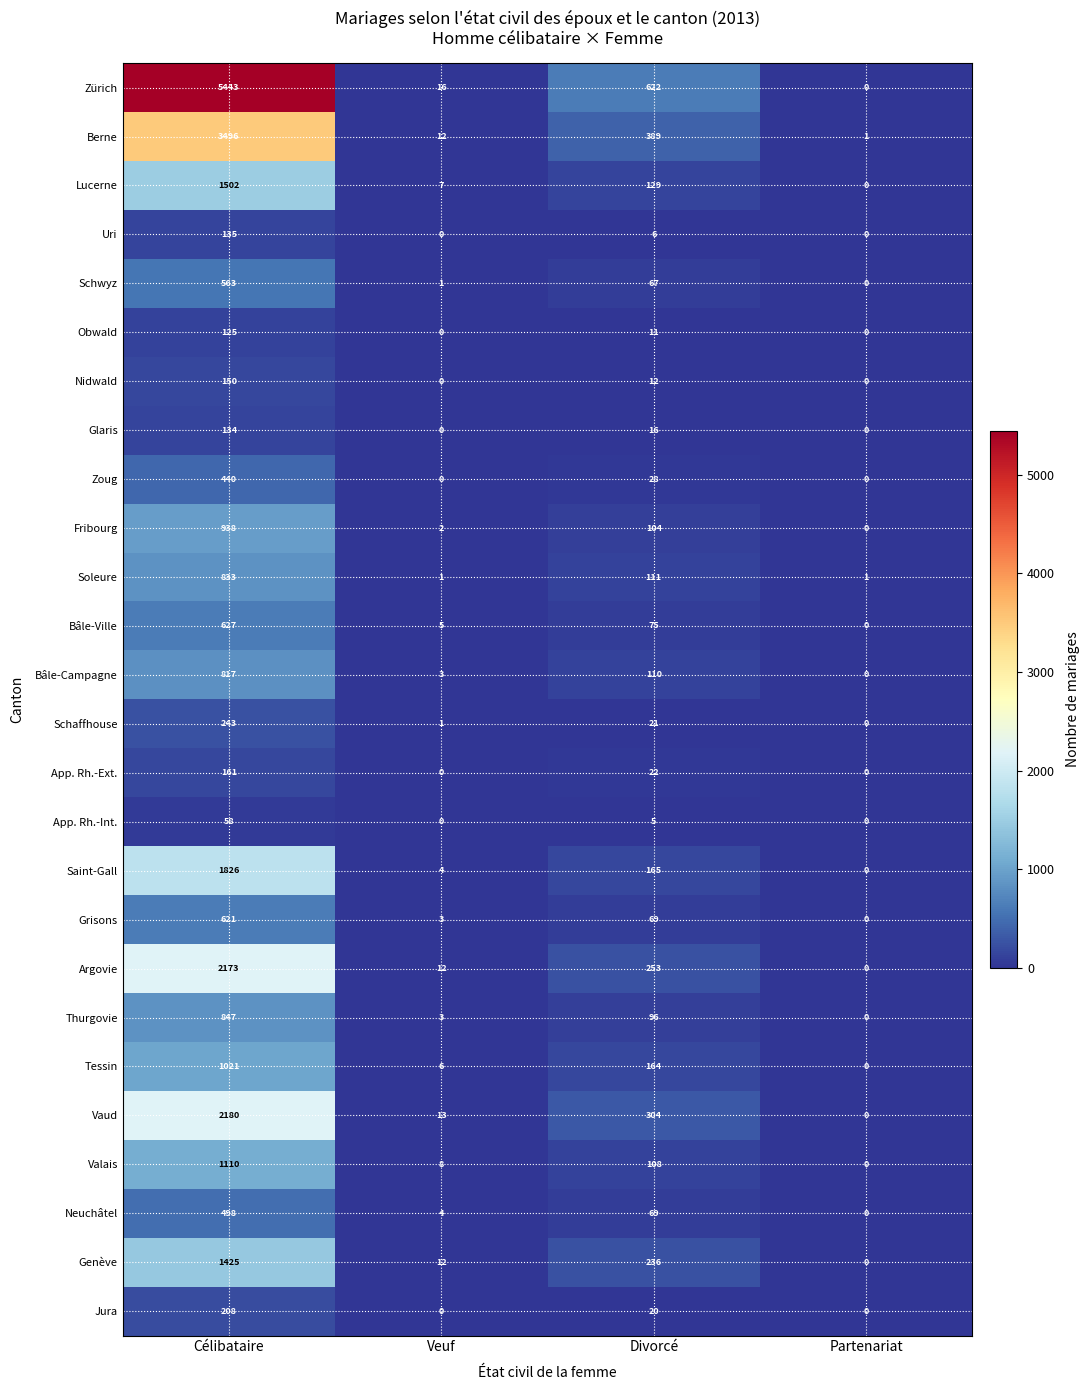

Which series has the largest range (max minus min)?

Zürich